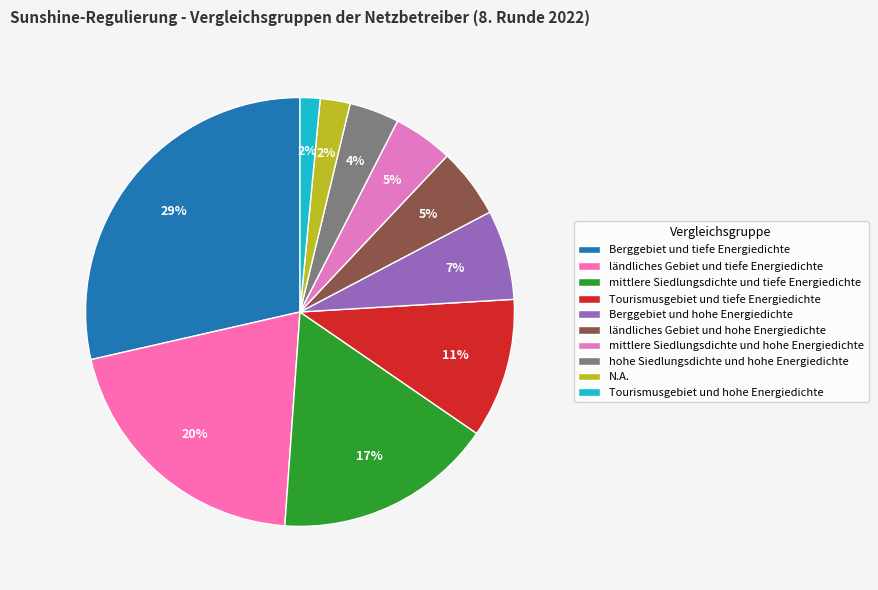

Between N.A. and Tourismusgebiet und tiefe Energiedichte, which is larger?

Tourismusgebiet und tiefe Energiedichte